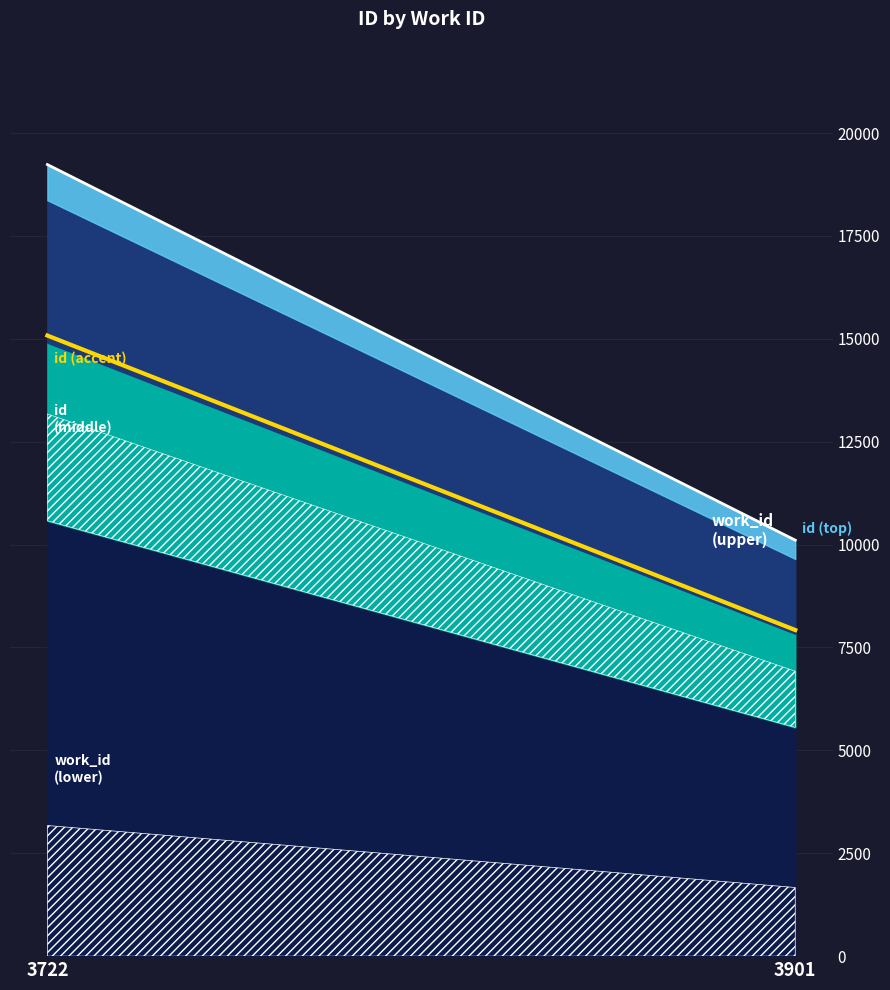

What is the difference between the values at 3901 and 3722?

7154.8